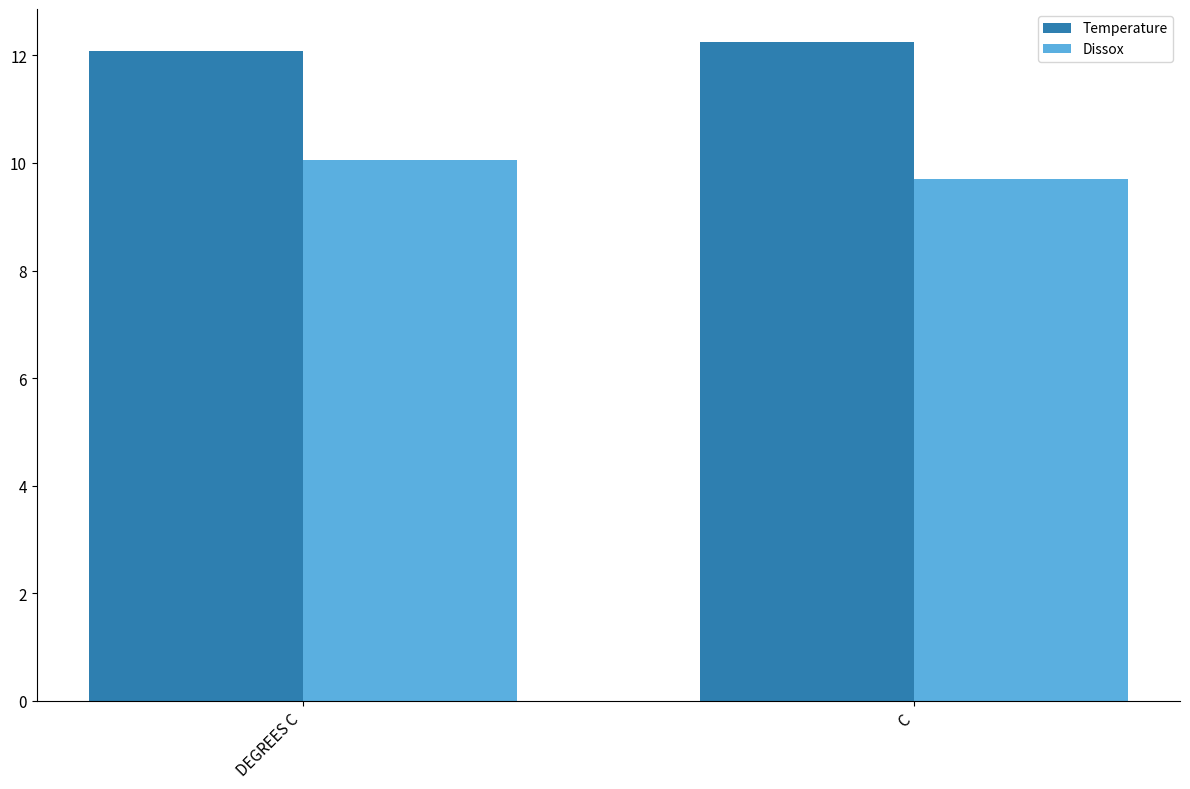

How many data points in Dissox are above 10?

1